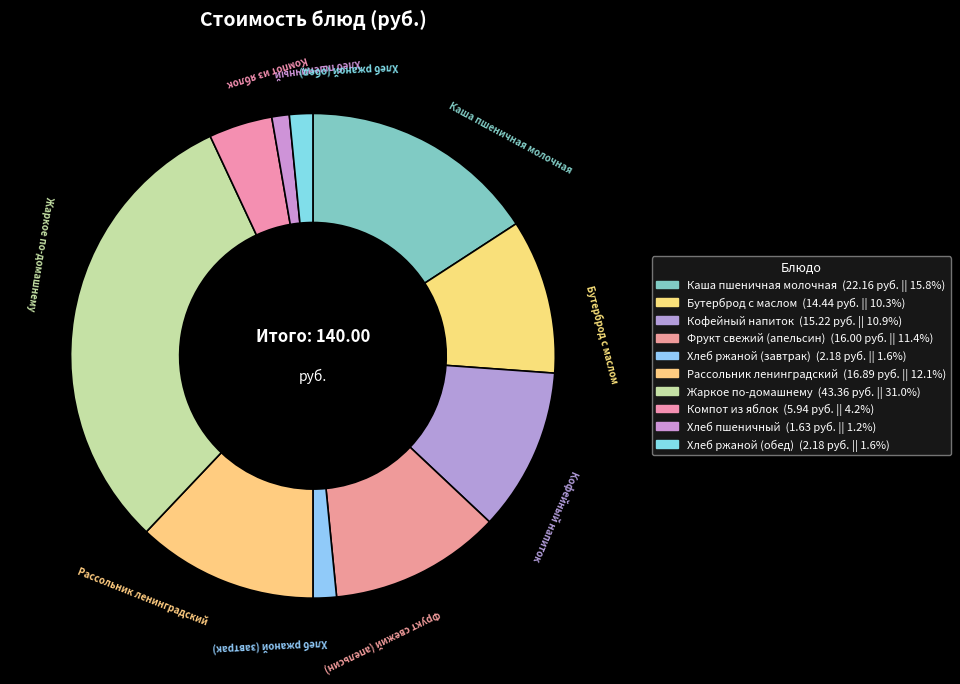

Rank the categories by value from lowest to highest.

Хлеб пшеничный, Хлеб ржаной (завтрак), Хлеб ржаной (обед), Компот из яблок, Бутерброд с маслом, Кофейный напиток, Фрукт свежий (апельсин), Рассольник ленинградский, Каша пшеничная молочная, Жаркое по-домашнему